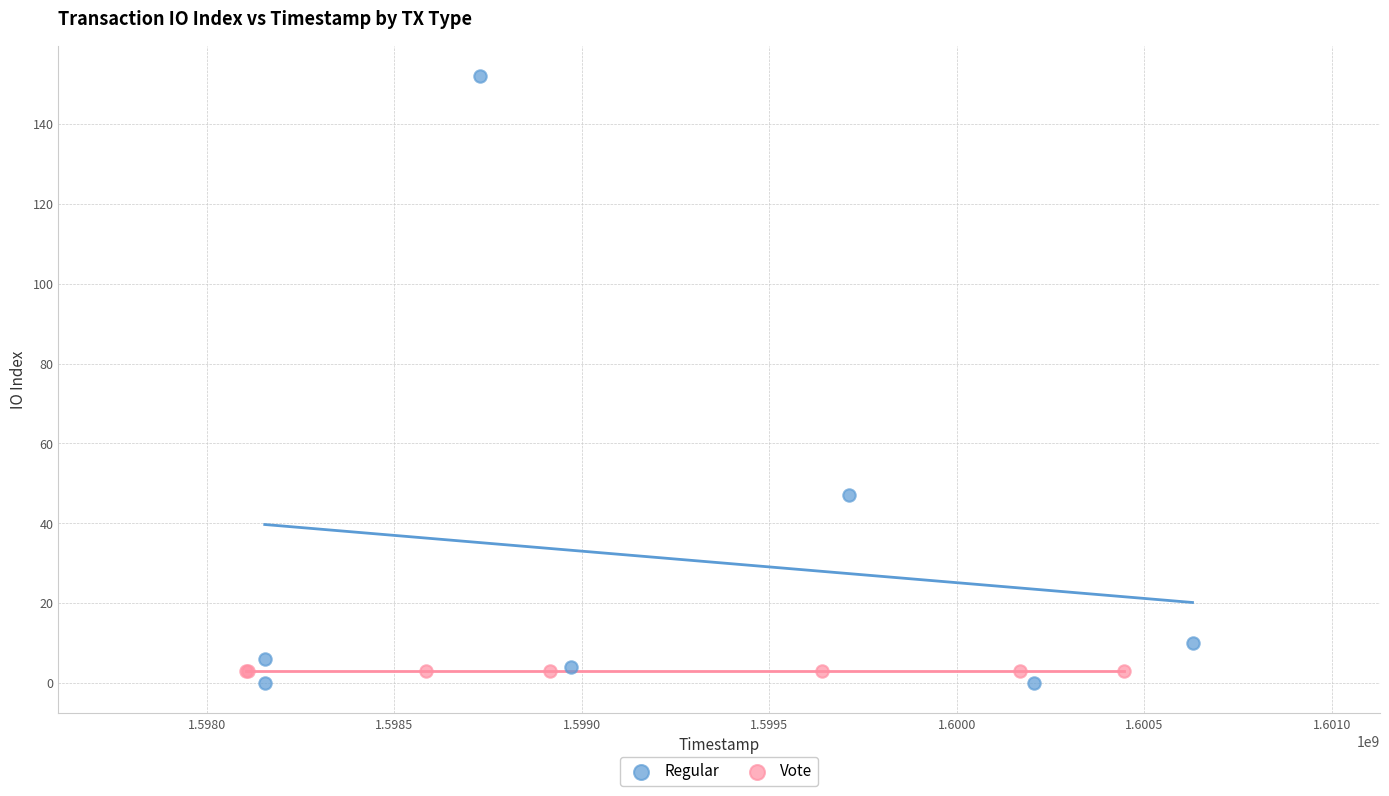

Which series contains the highest Y value?

Regular